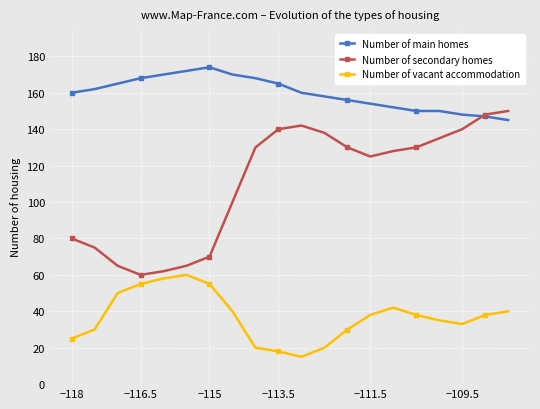

True or false: Number of main homes and Number of secondary homes intersect in this chart.

True